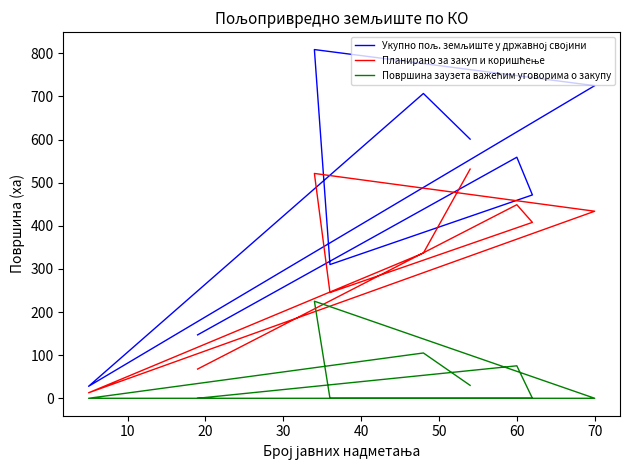

True or false: Укупно пољ. земљиште у државној својини and Површина заузета важећим уговорима о закупу intersect in this chart.

False